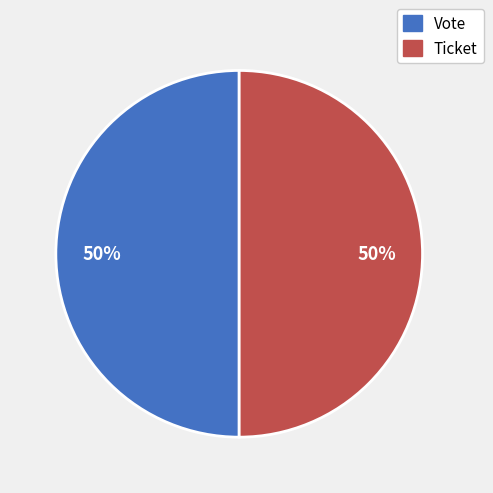

Is the sum of Vote and Ticket greater than half?

Yes